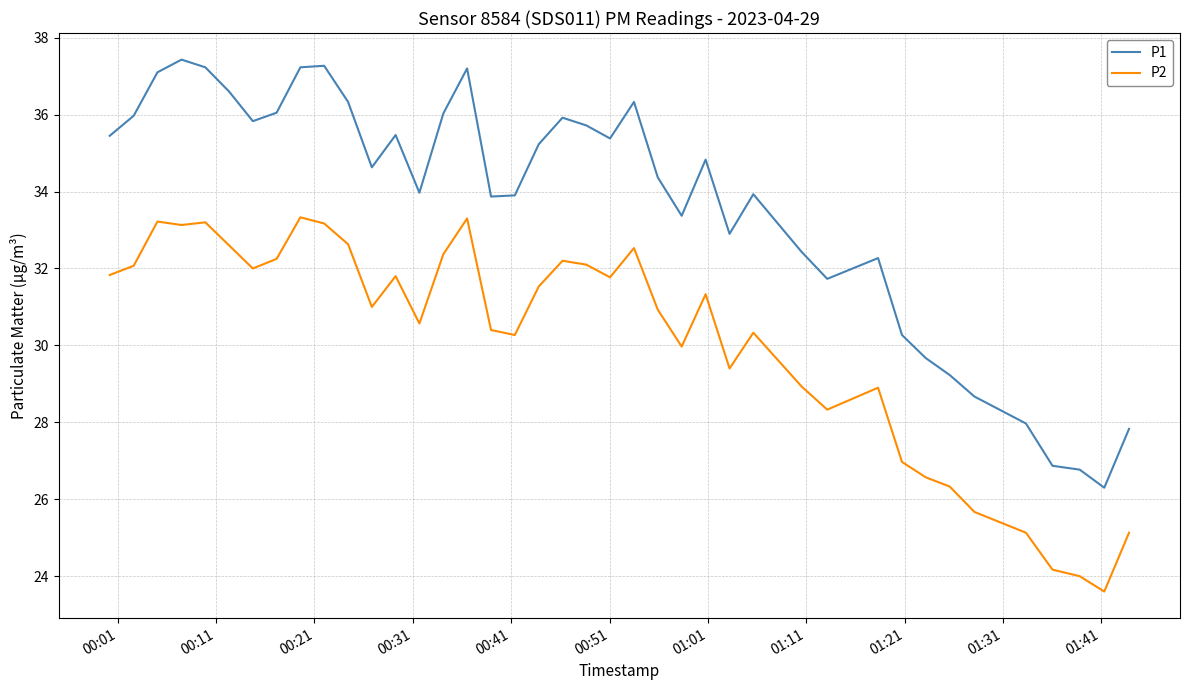

How many lines are shown in the chart?

2